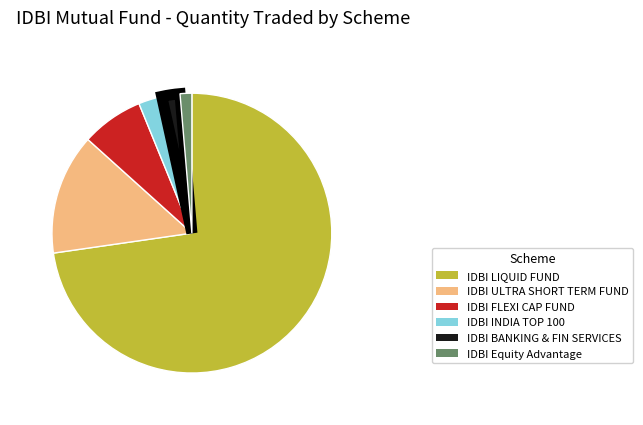

How many slices are in this pie chart?

6